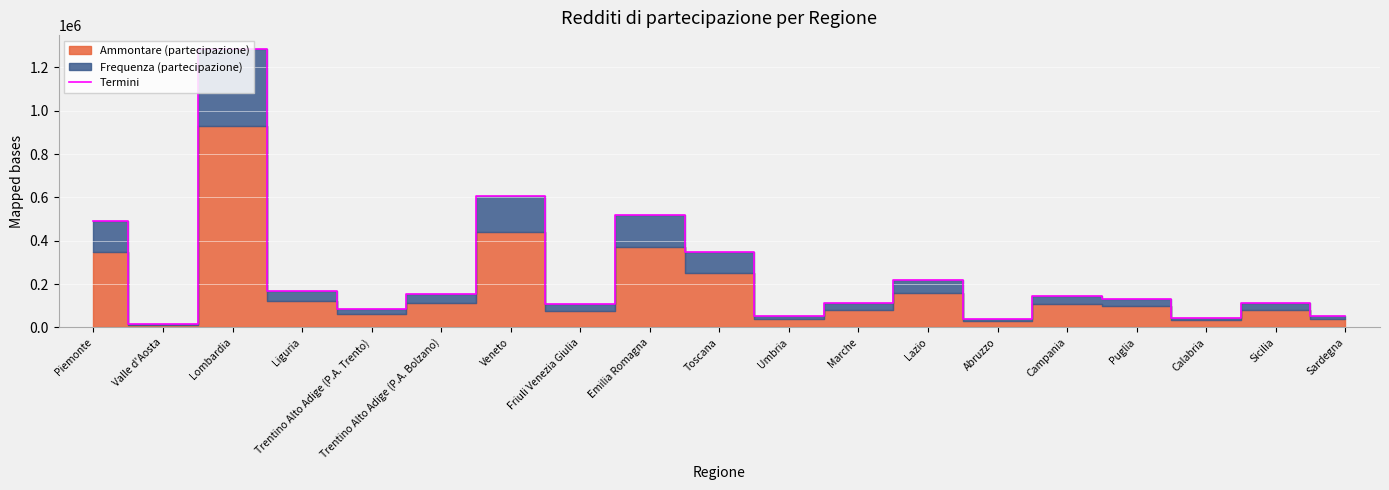

How many lines are shown in the chart?

1